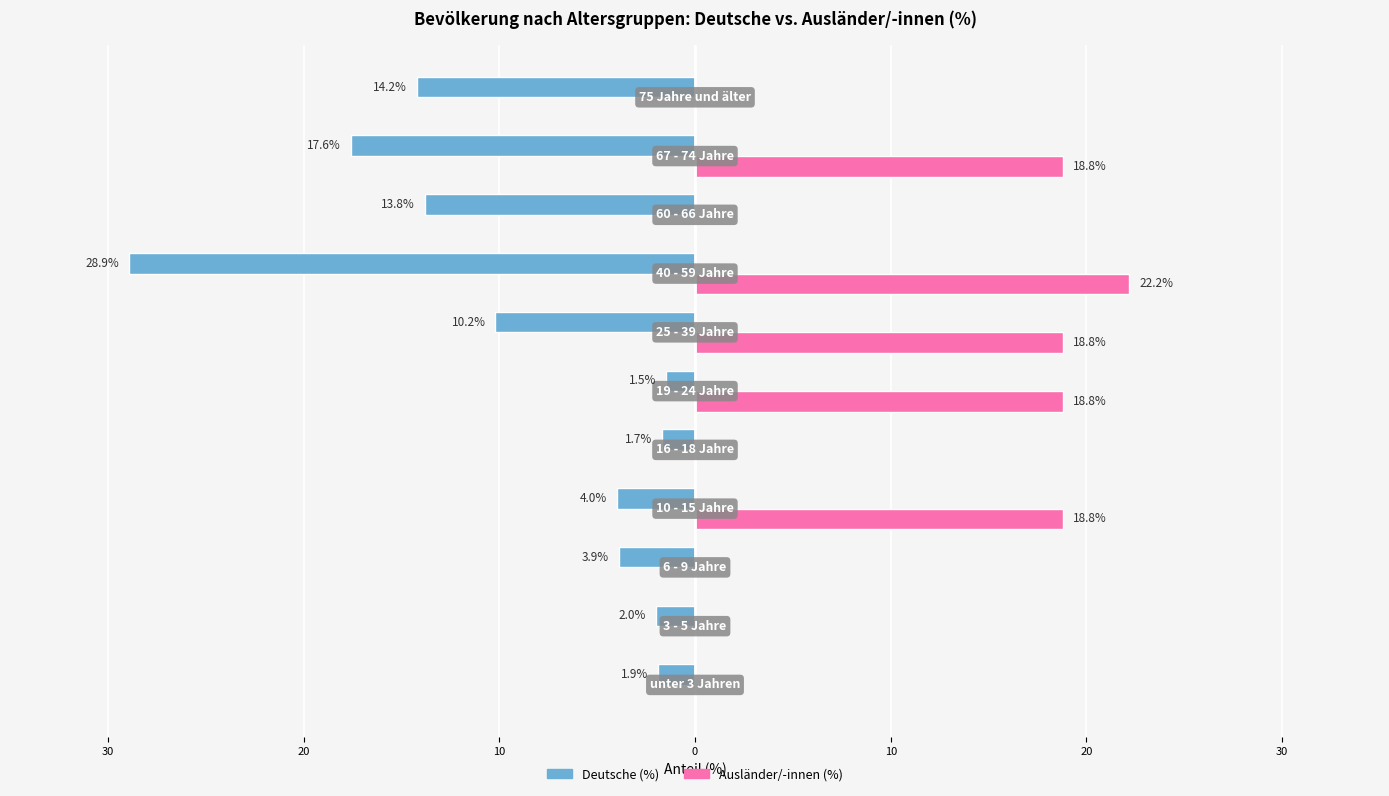

What are all the series names shown in the legend?

Deutsche (%), Ausländer/-innen (%)